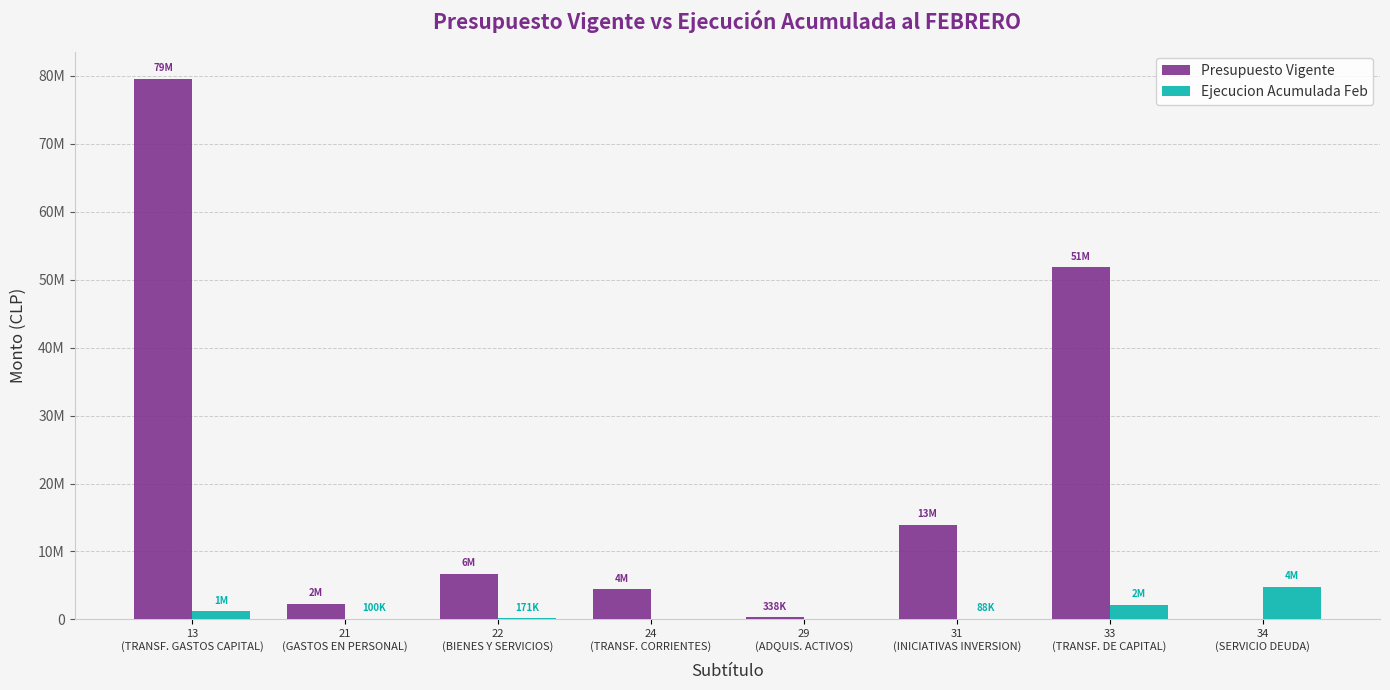

The value of Presupuesto Vigente at 22
(BIENES Y SERVICIOS) is 6753498. True or false?

True